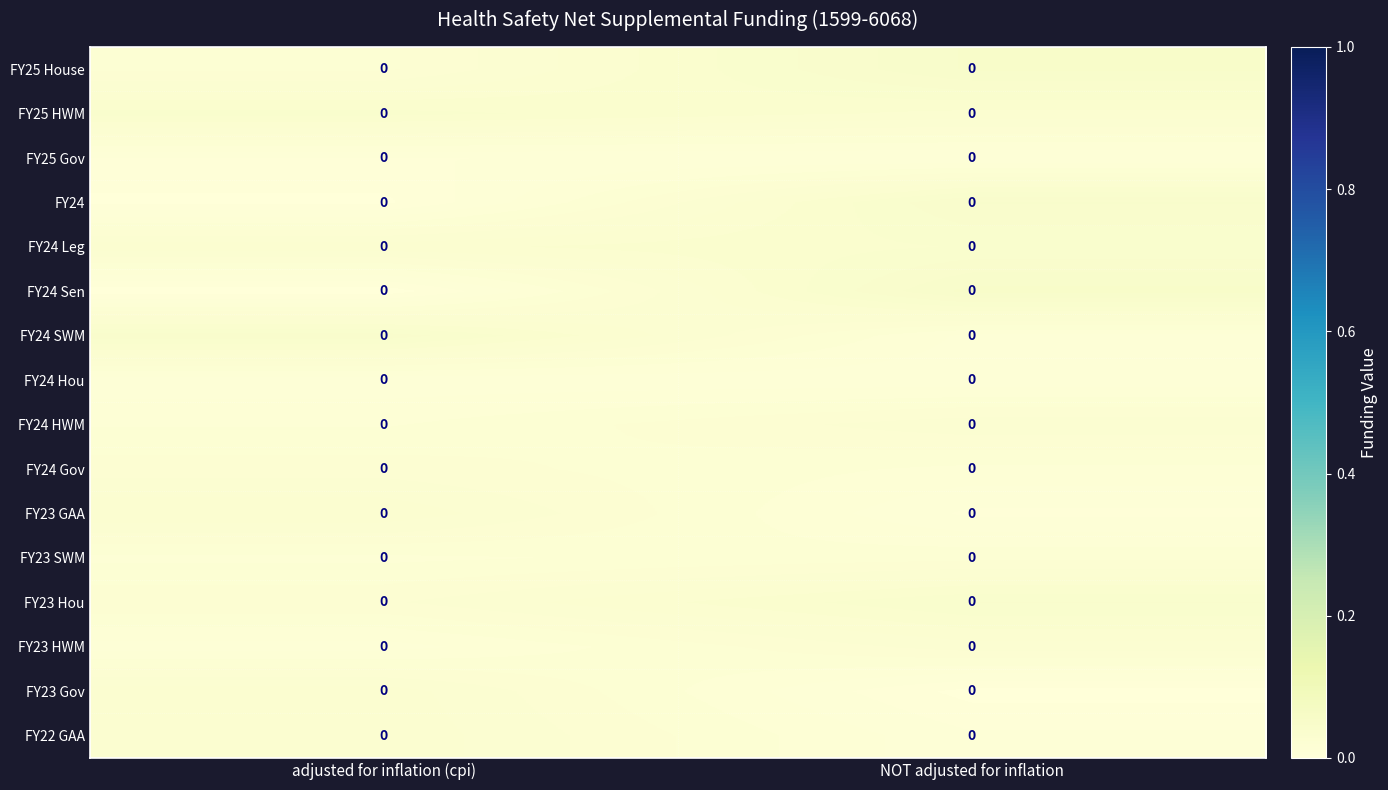

Reading left to right, extract all data points from this chart.

FY25 House: adjusted for inflation (cpi)=0.0	NOT adjusted for inflation=0.0
FY25 HWM: adjusted for inflation (cpi)=0.0	NOT adjusted for inflation=0.0
FY25 Gov: adjusted for inflation (cpi)=0.0	NOT adjusted for inflation=0.0
FY24: adjusted for inflation (cpi)=0.0	NOT adjusted for inflation=0.0
FY24 Leg: adjusted for inflation (cpi)=0.0	NOT adjusted for inflation=0.0
FY24 Sen: adjusted for inflation (cpi)=0.0	NOT adjusted for inflation=0.0
FY24 SWM: adjusted for inflation (cpi)=0.0	NOT adjusted for inflation=0.0
FY24 Hou: adjusted for inflation (cpi)=0.0	NOT adjusted for inflation=0.0
FY24 HWM: adjusted for inflation (cpi)=0.0	NOT adjusted for inflation=0.0
FY24 Gov: adjusted for inflation (cpi)=0.0	NOT adjusted for inflation=0.0
FY23 GAA: adjusted for inflation (cpi)=0.0	NOT adjusted for inflation=0.0
FY23 SWM: adjusted for inflation (cpi)=0.0	NOT adjusted for inflation=0.0
FY23 Hou: adjusted for inflation (cpi)=0.0	NOT adjusted for inflation=0.0
FY23 HWM: adjusted for inflation (cpi)=0.0	NOT adjusted for inflation=0.0
FY23 Gov: adjusted for inflation (cpi)=0.0	NOT adjusted for inflation=0.0
FY22 GAA: adjusted for inflation (cpi)=0.0	NOT adjusted for inflation=0.0